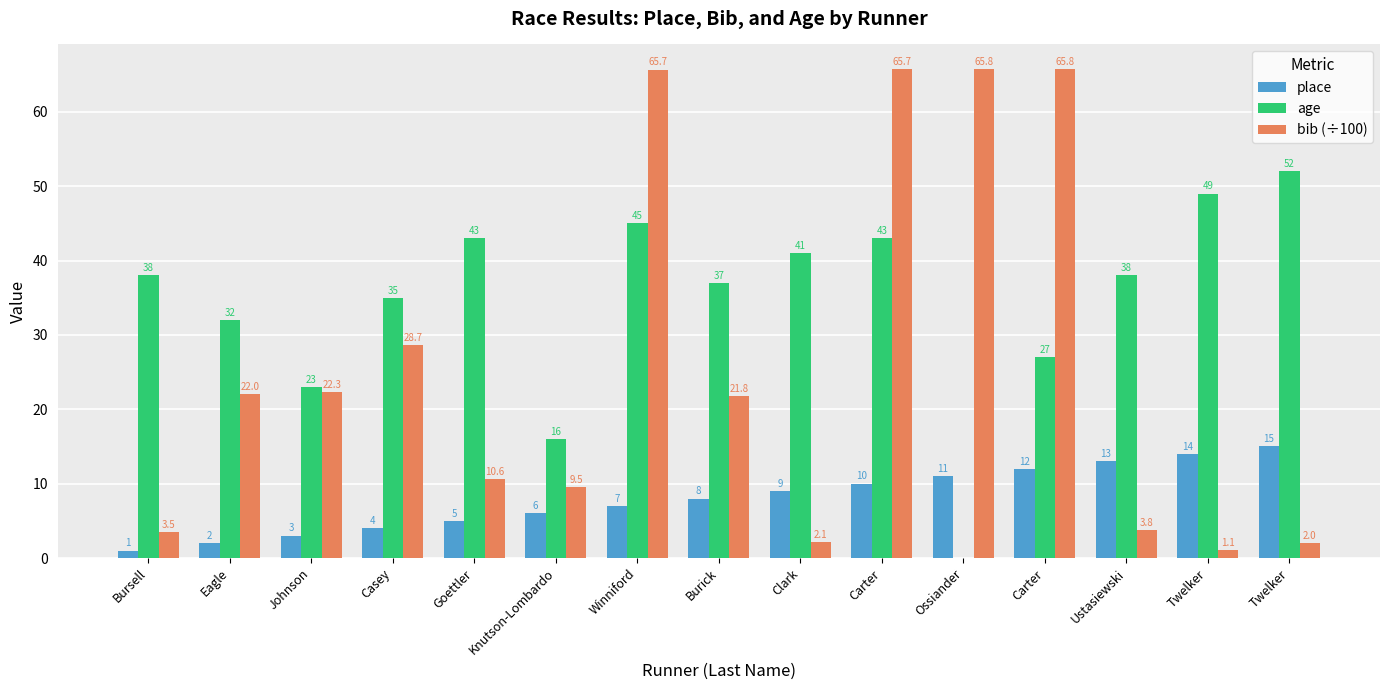

What are all the series names shown in the legend?

place, age, bib (÷100)